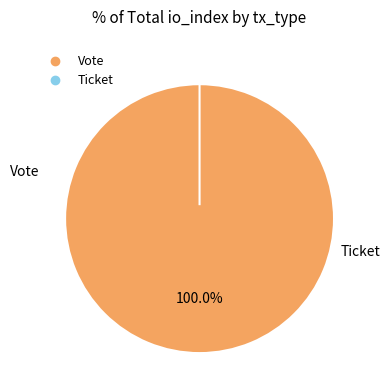

To the nearest percent, what is the difference between the Vote and Ticket slice percentages?

100%